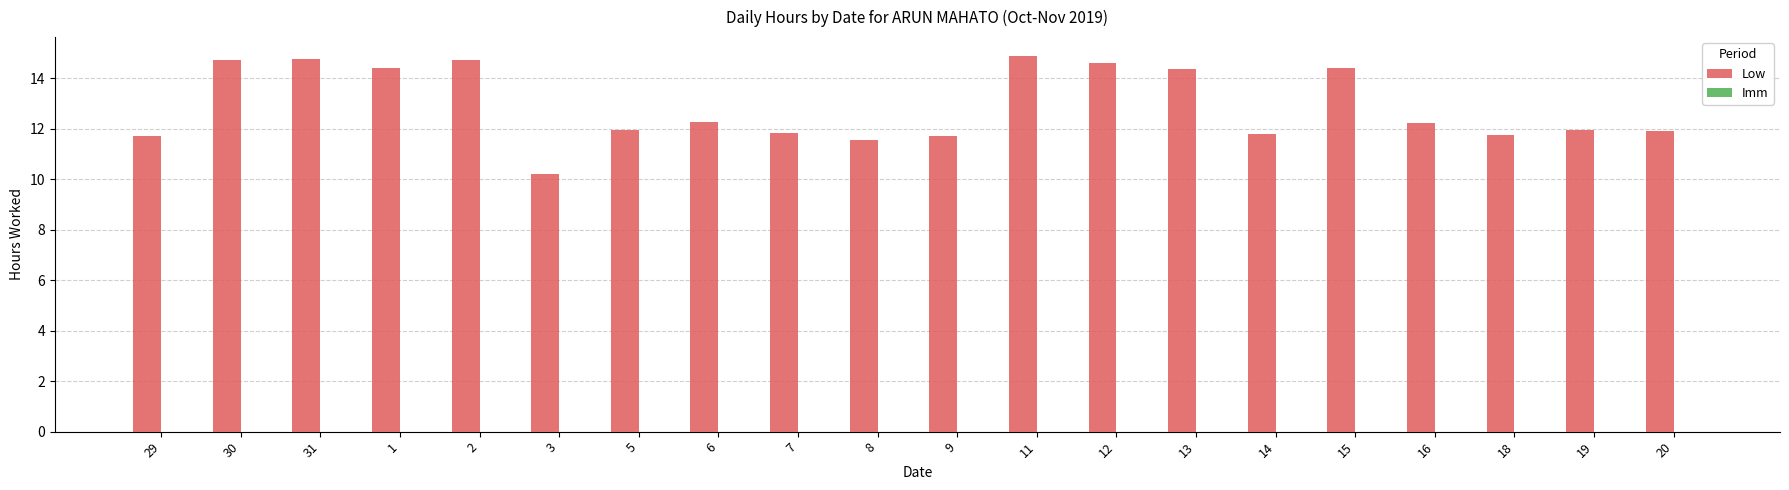

True or false: the data shows 11.8 at 14.

True